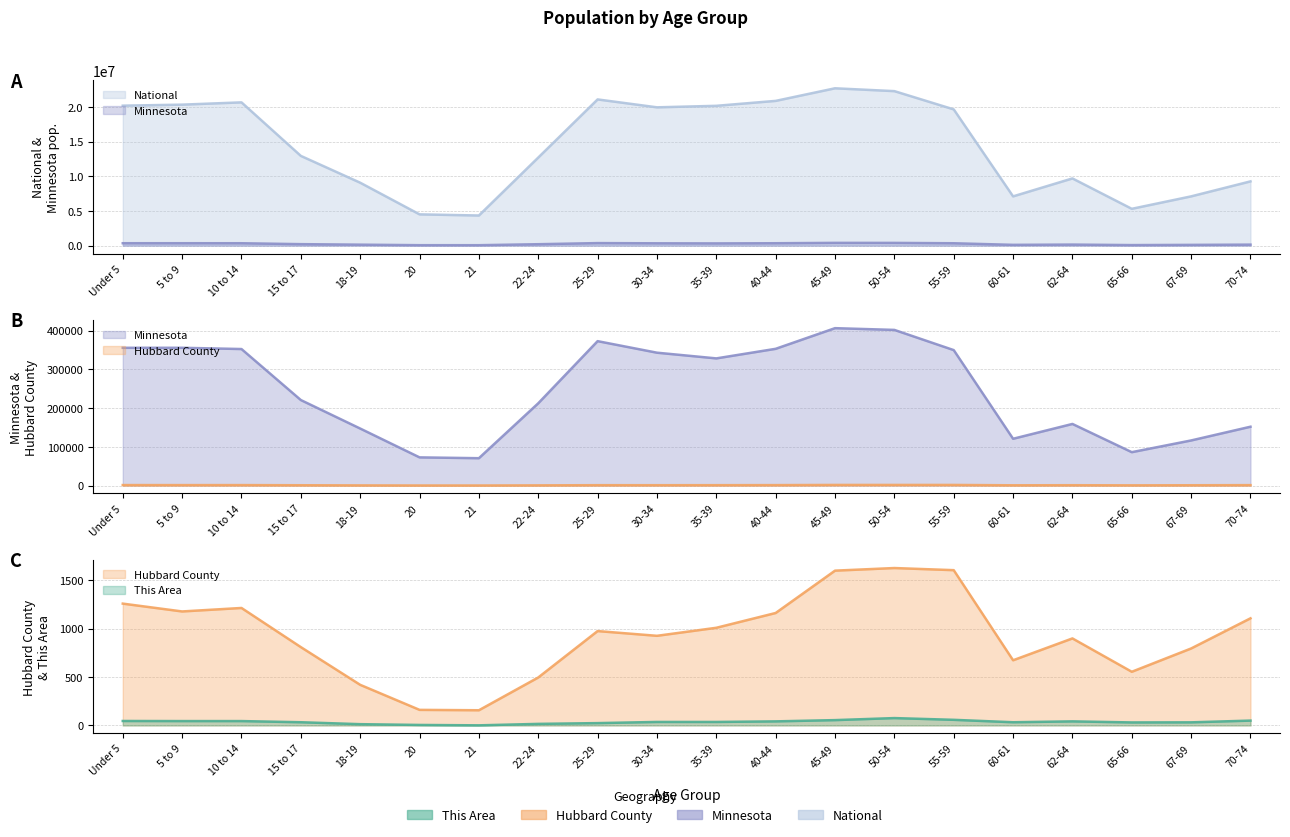

Which category has the lowest value in the Hubbard County series?

21